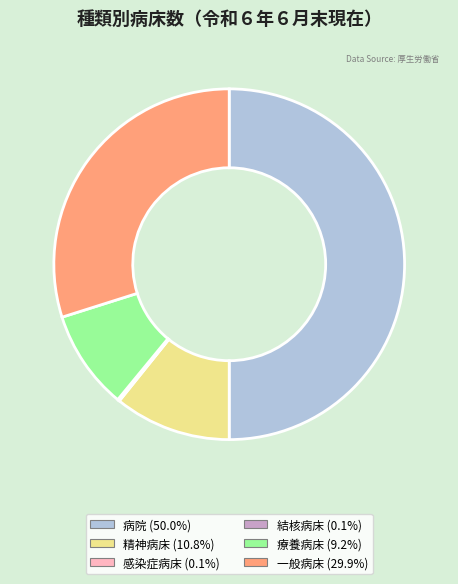

Which has a higher value, 精神病床 or 一般病床?

一般病床